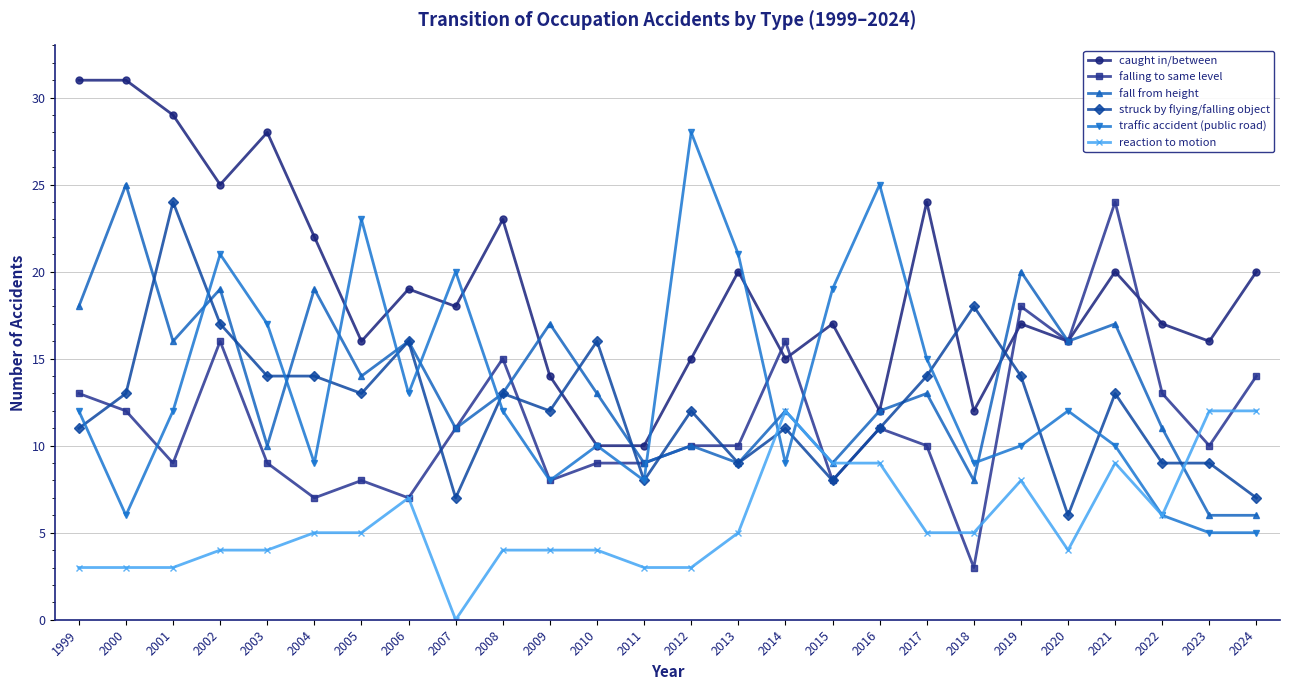

What is the maximum value for caught in/between?

31